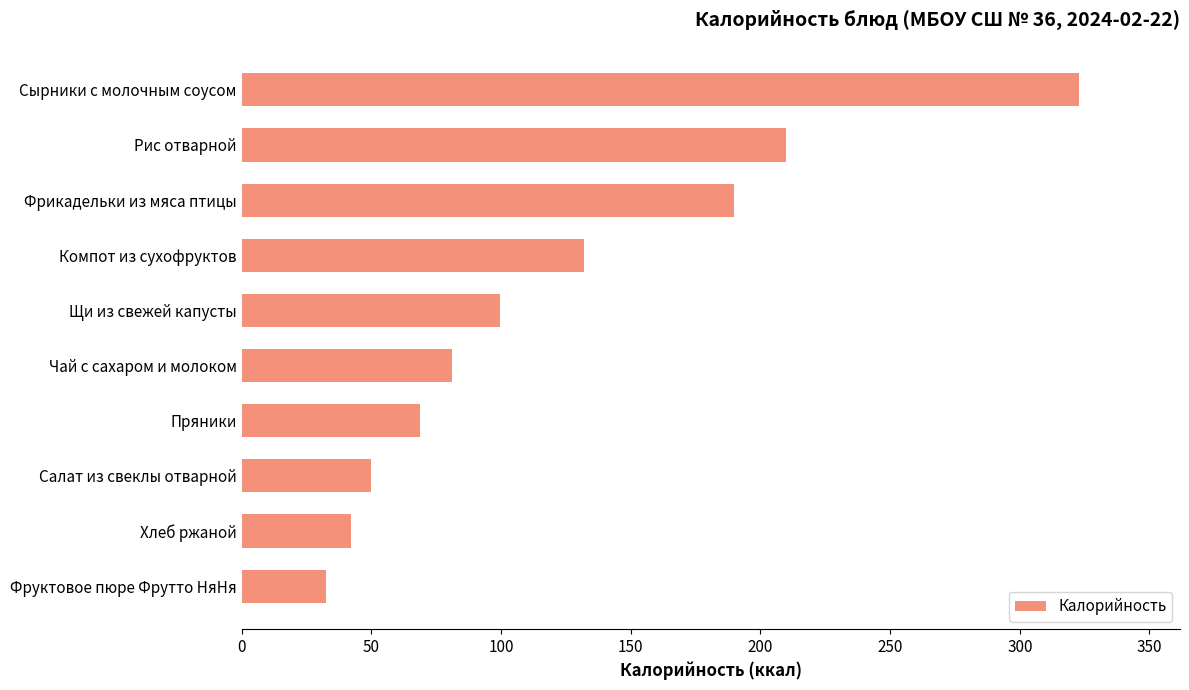

Reading bottom to top, list all the values displayed in this chart.

Фруктовое пюре Фрутто НяНя=32.4	Хлеб ржаной=42.0	Салат из свеклы отварной=50.0	Пряники=68.7	Чай с сахаром и молоком=81.0	Щи из свежей капусты=99.8	Компот из сухофруктов=132.1	Фрикадельки из мяса птицы=190.0	Рис отварной=209.7	Сырники с молочным соусом=323.0